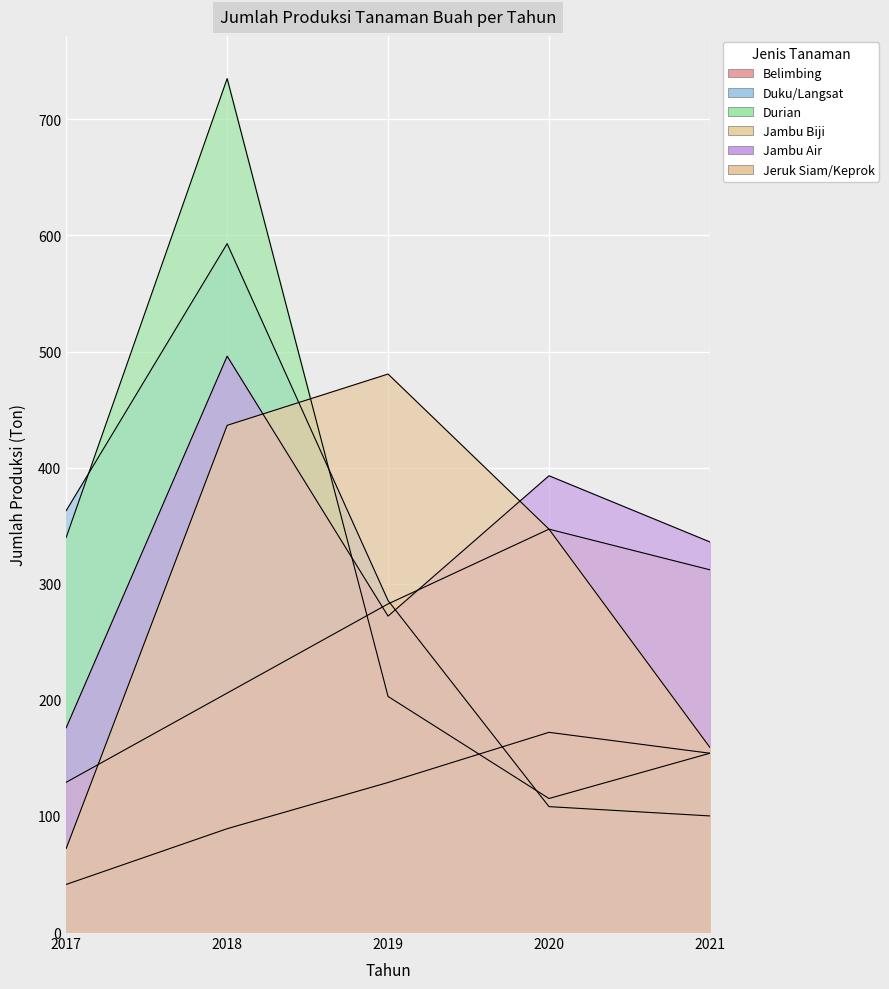

True or false: Jambu Air has a value of 496.0 at 2018.

True